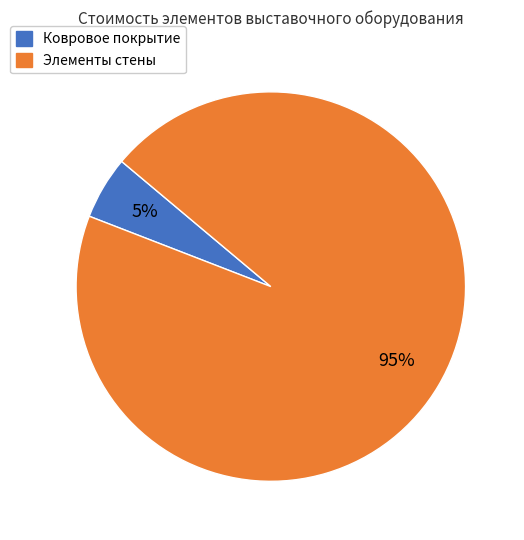

To the nearest percent, what is the average slice percentage?

50%